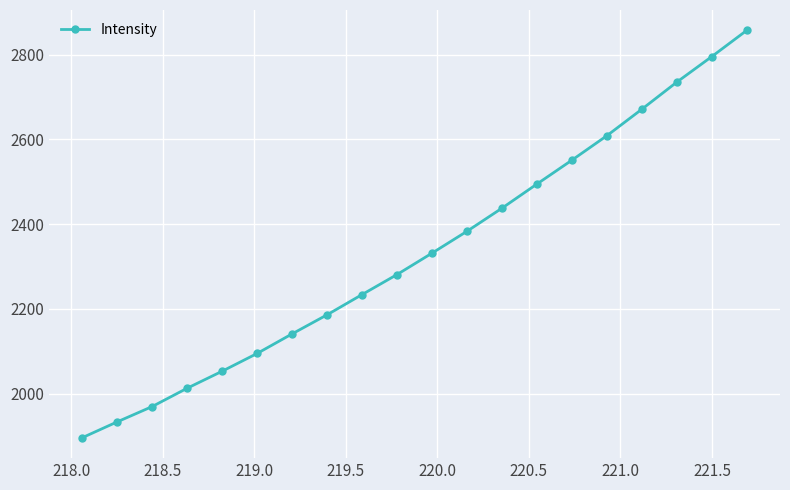

How many data points does each series have?

20